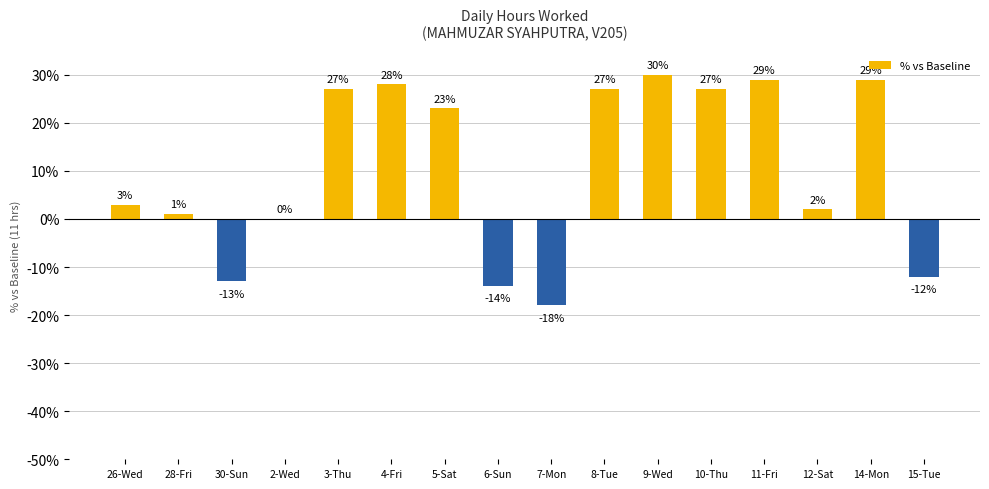

True or false: the data shows -19 at 30-Sun.

False